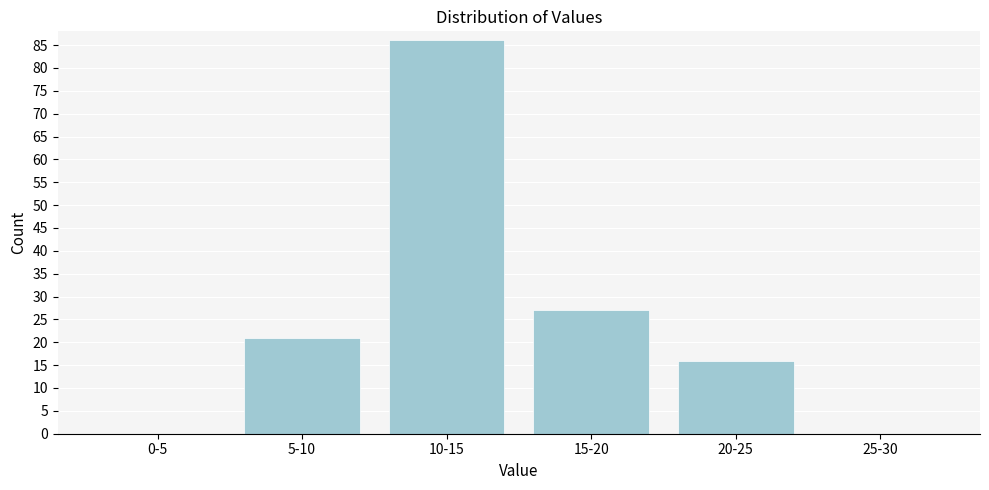

Reading right to left, extract all data points from this chart.

25-30=0	20-25=16	15-20=27	10-15=86	5-10=21	0-5=0